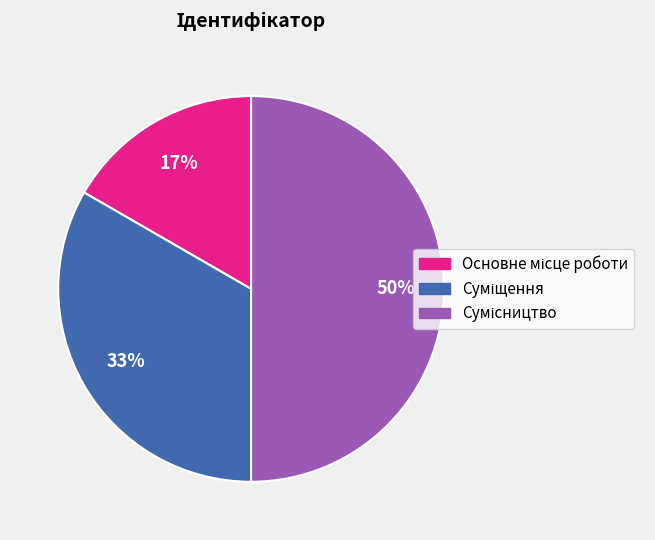

To the nearest percent, what is the average slice percentage?

33%